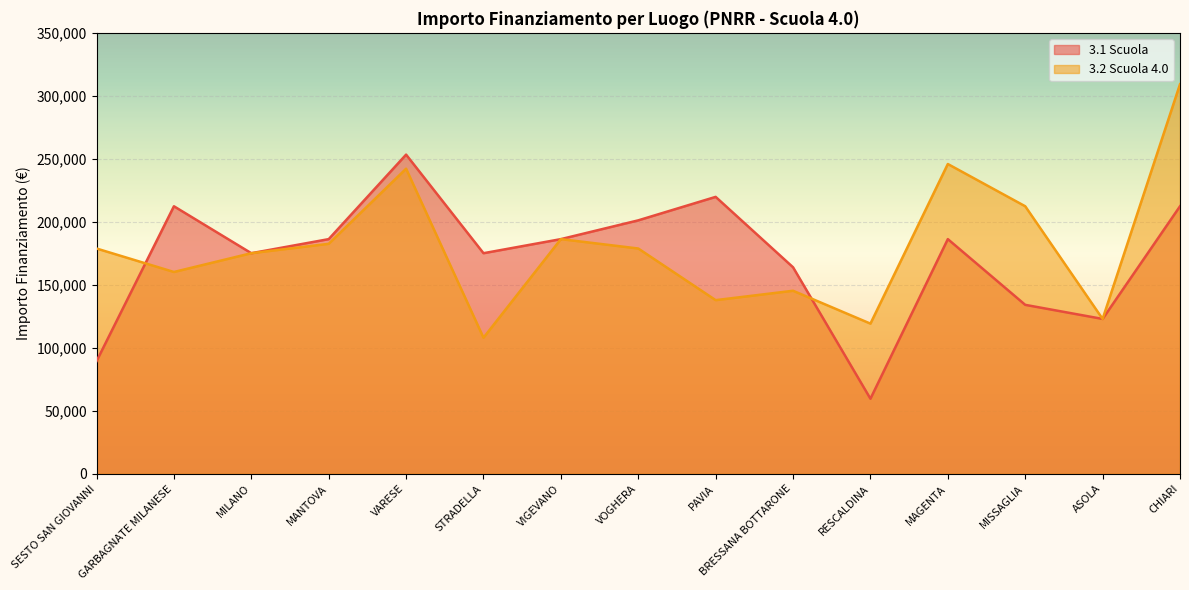

What is the difference between the highest and lowest values at MANTOVA?

3725.8